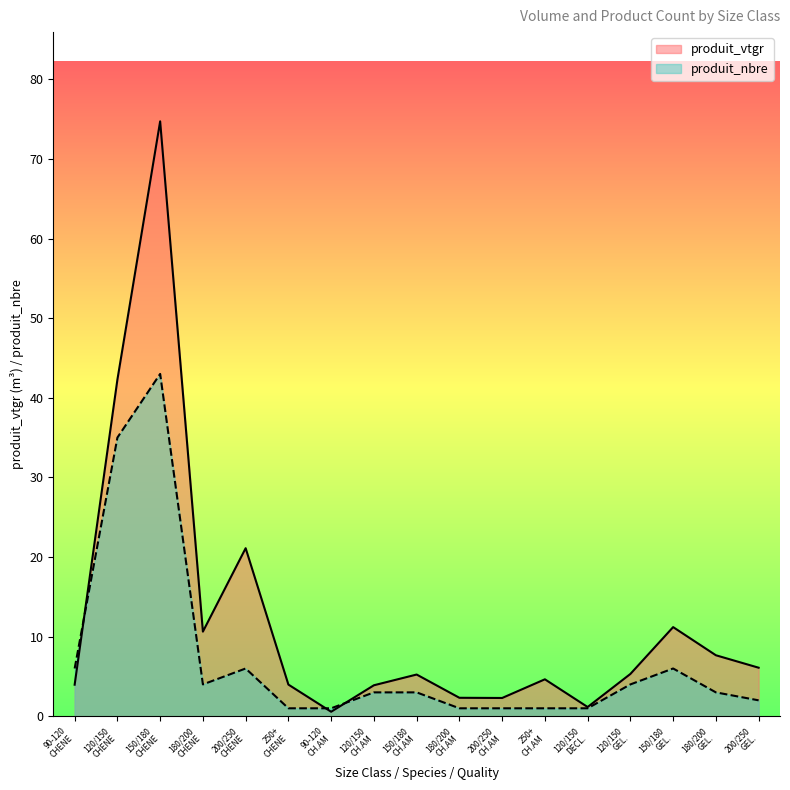

What is the maximum value shown in the chart?

74.7